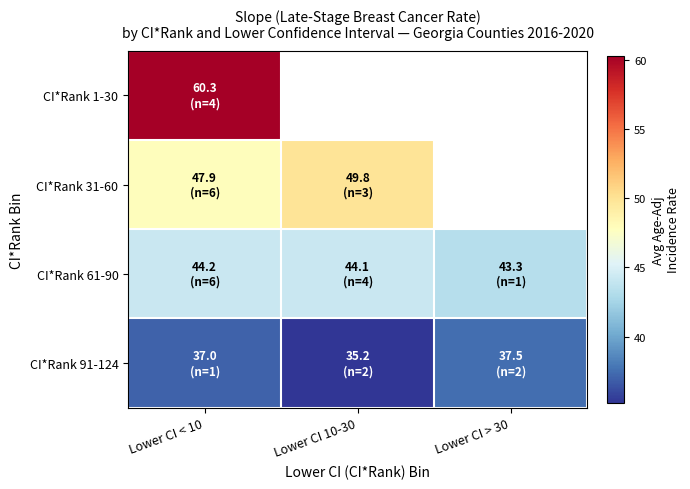

What is the difference between the maximum and minimum values in the CI*Rank 61-90 series?

0.9